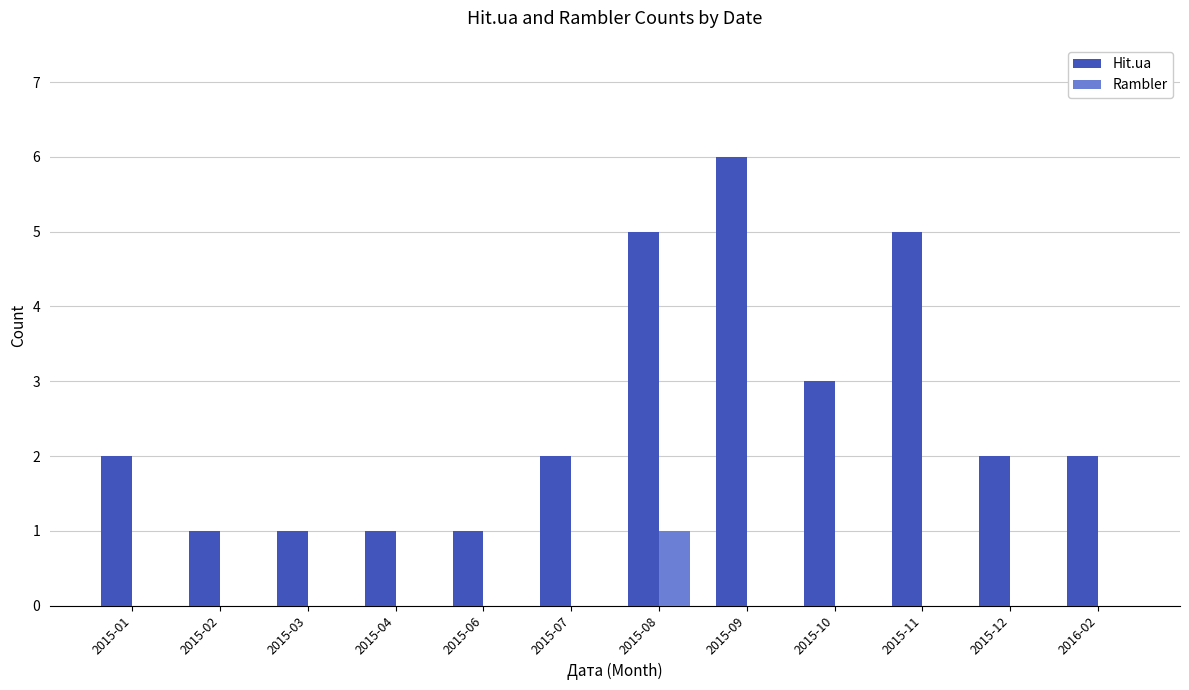

What is the maximum value for Hit.ua?

6